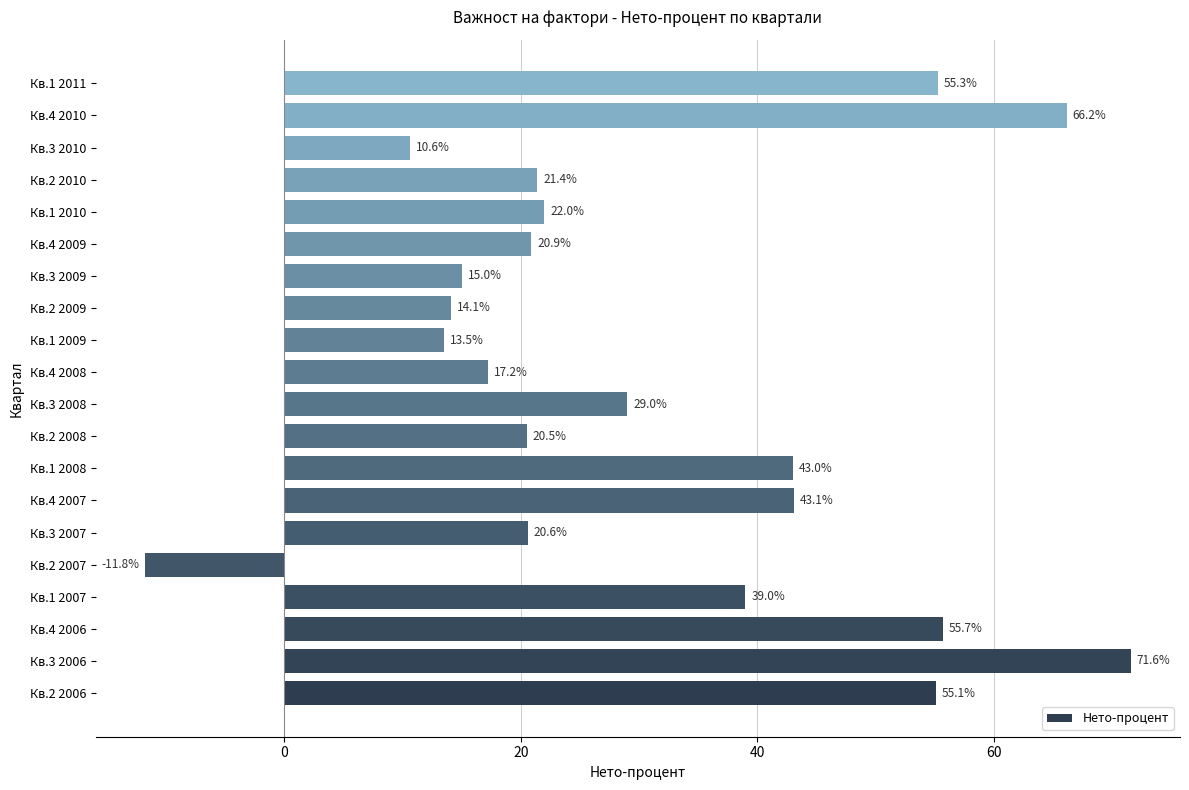

Rank the categories by value from highest to lowest.

Кв.3 2006, Кв.4 2010, Кв.4 2006, Кв.1 2011, Кв.2 2006, Кв.4 2007, Кв.1 2008, Кв.1 2007, Кв.3 2008, Кв.1 2010, Кв.2 2010, Кв.4 2009, Кв.3 2007, Кв.2 2008, Кв.4 2008, Кв.3 2009, Кв.2 2009, Кв.1 2009, Кв.3 2010, Кв.2 2007